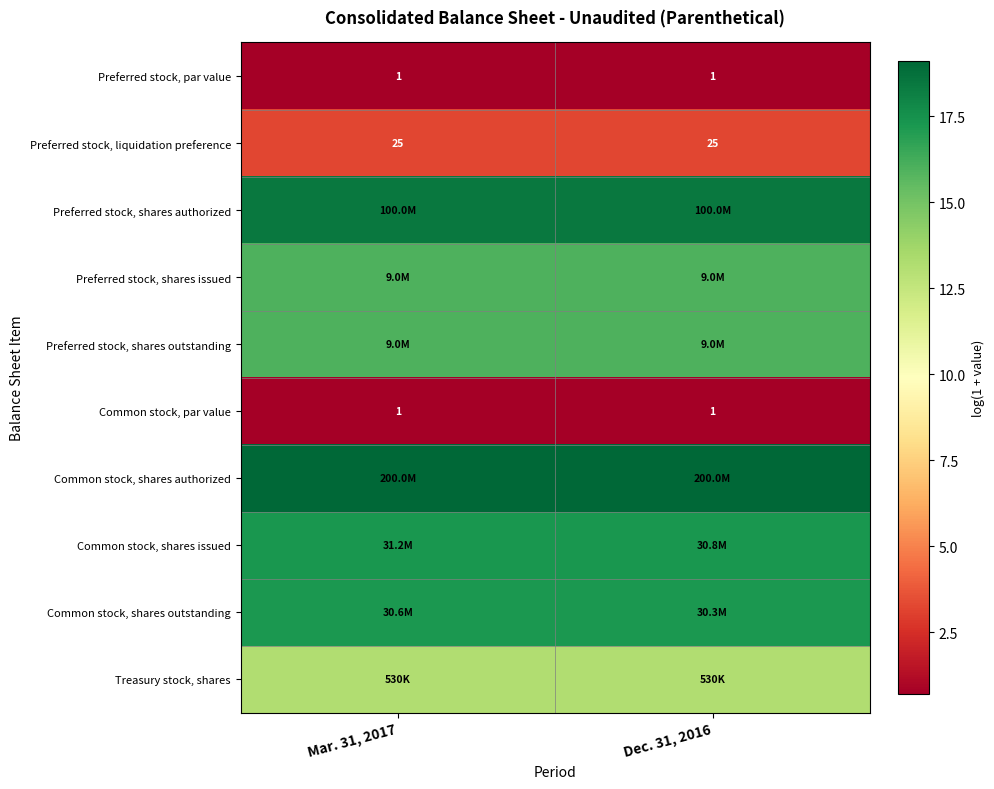

At how many categories does at least one series exceed 8?

2